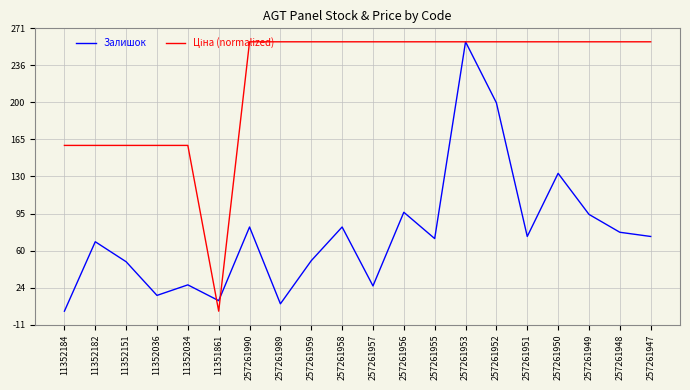

The value of Залишок at 257261953 is 427.8. True or false?

False